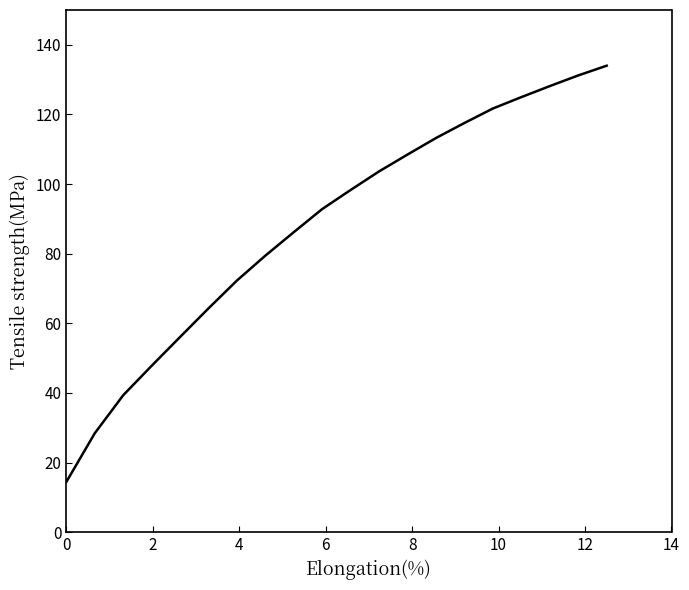

What is the difference between the maximum and minimum values?

119.6